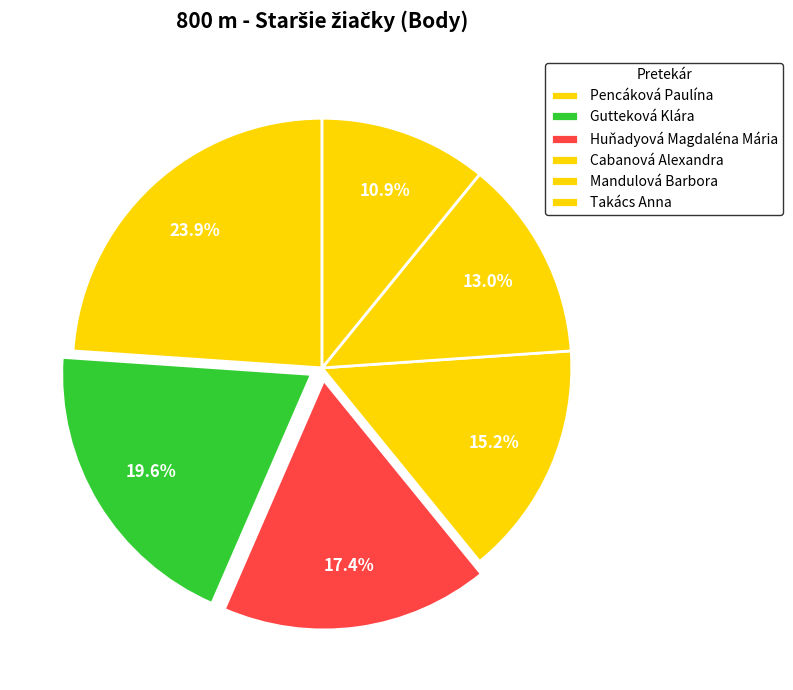

To the nearest percent, what is the difference between the largest and smallest slice percentages?

13%